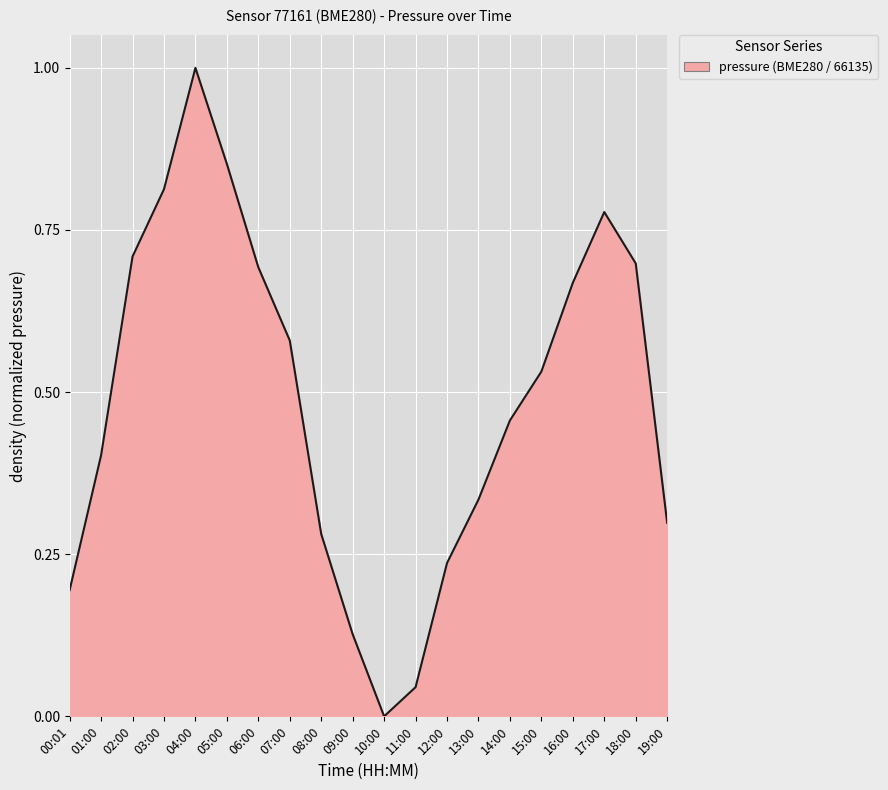

The value at 03:00 is 0.5. True or false?

False